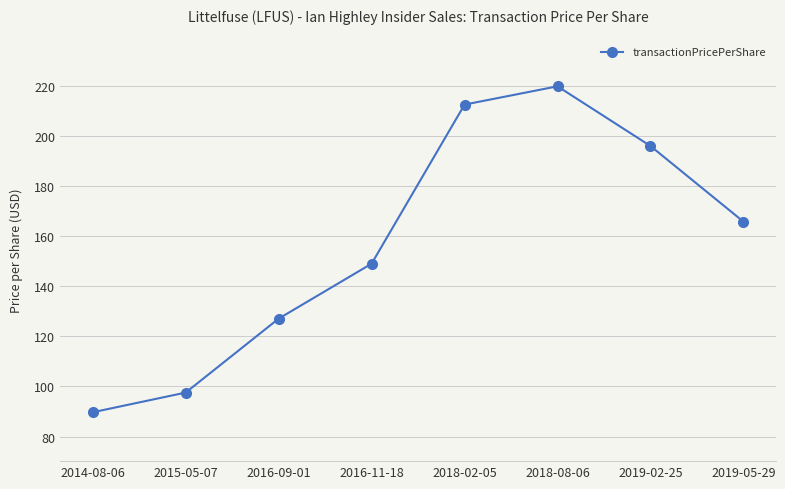

What is the change in value from 2015-05-07 to 2019-05-29?

+68.2